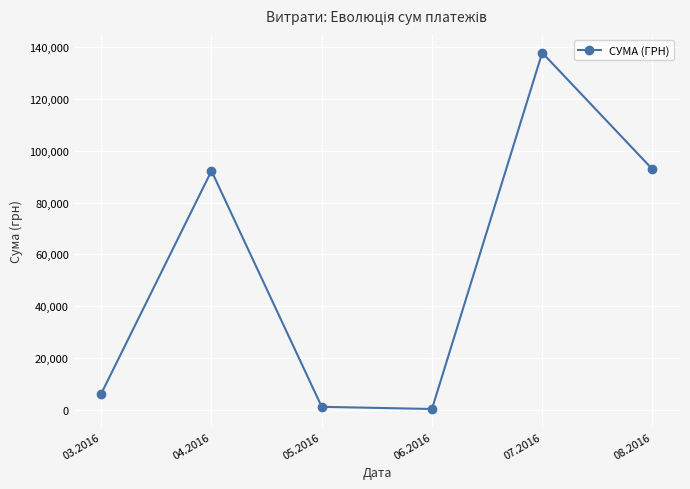

How many lines are shown in the chart?

1